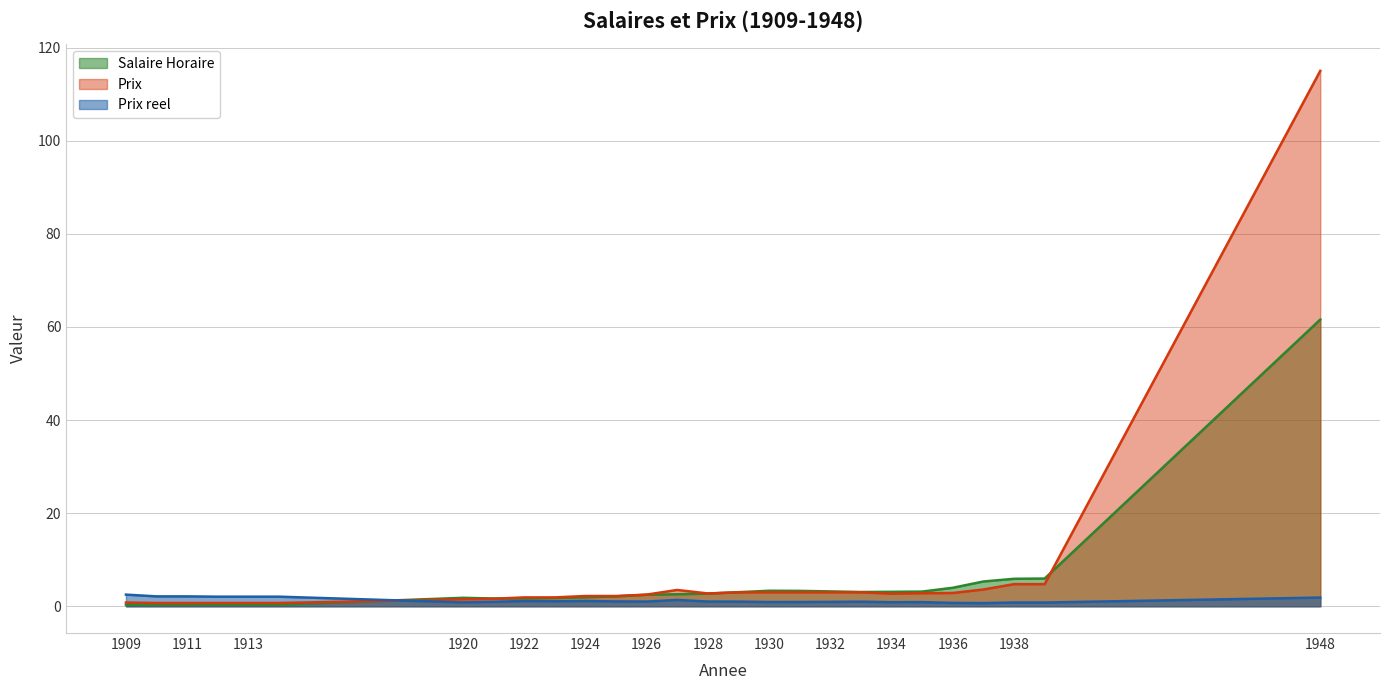

List the series in order of their overall mean, highest first.

Prix, Salaire Horaire, Prix reel